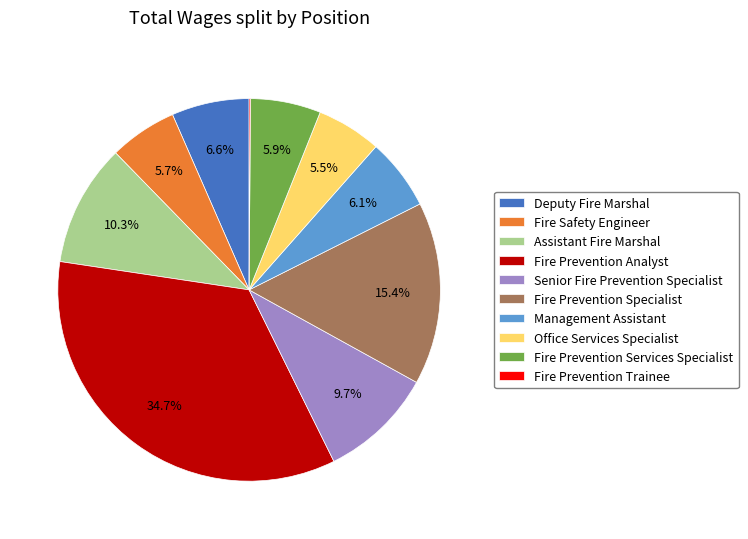

Which has a higher value, Deputy Fire Marshal or Management Assistant?

Deputy Fire Marshal